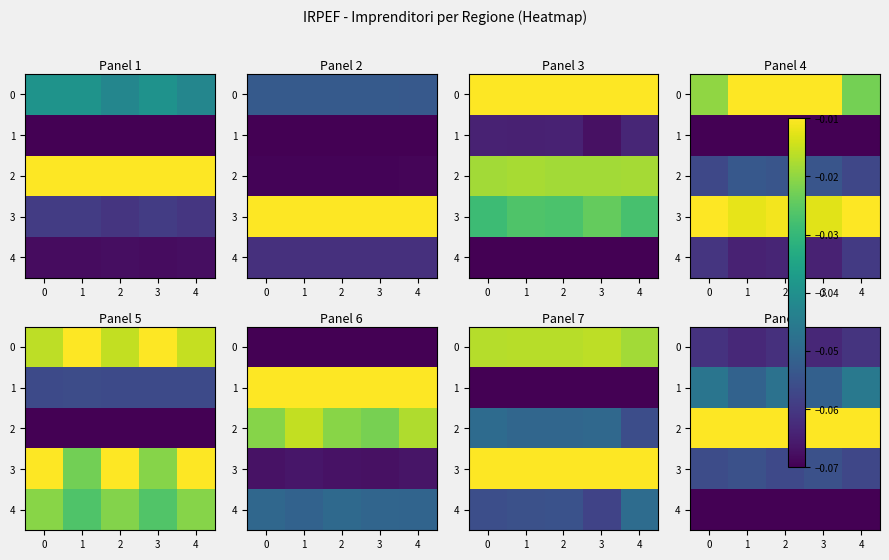

Which series has the widest spread of values?

1